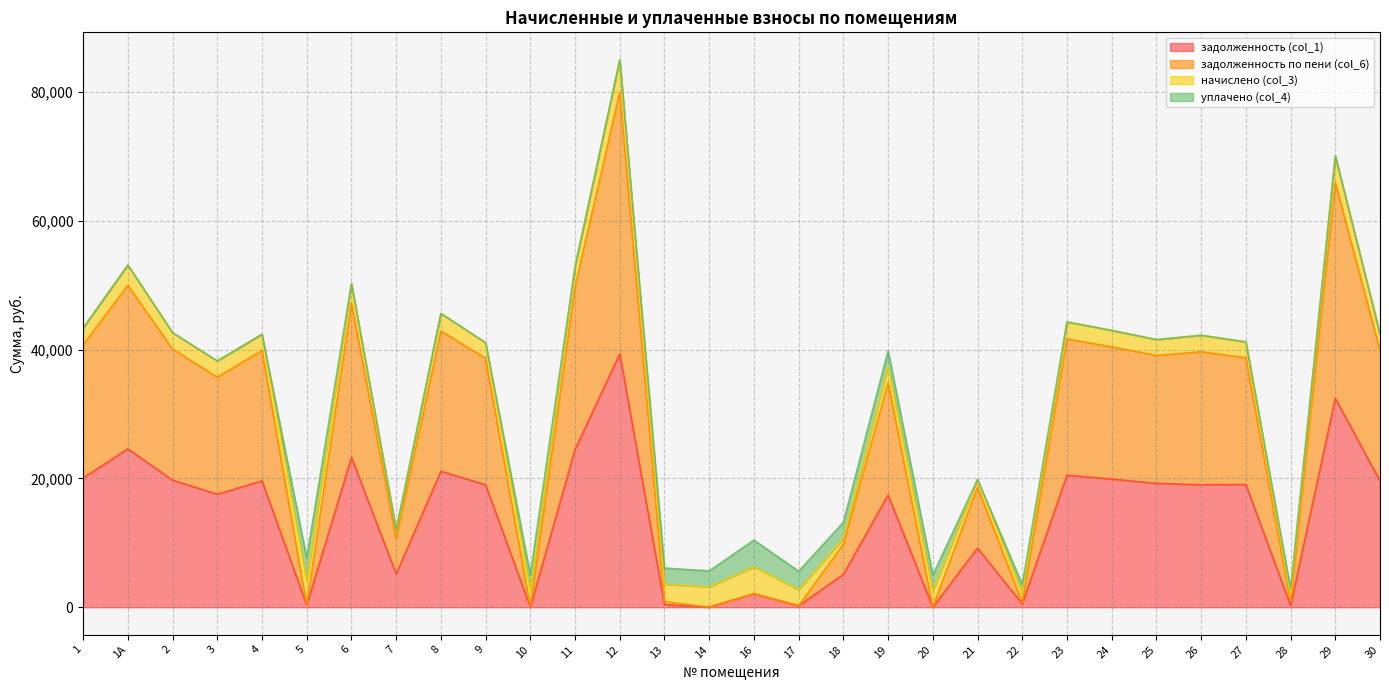

How many positive values does the задолженность (col_1) series have?

27